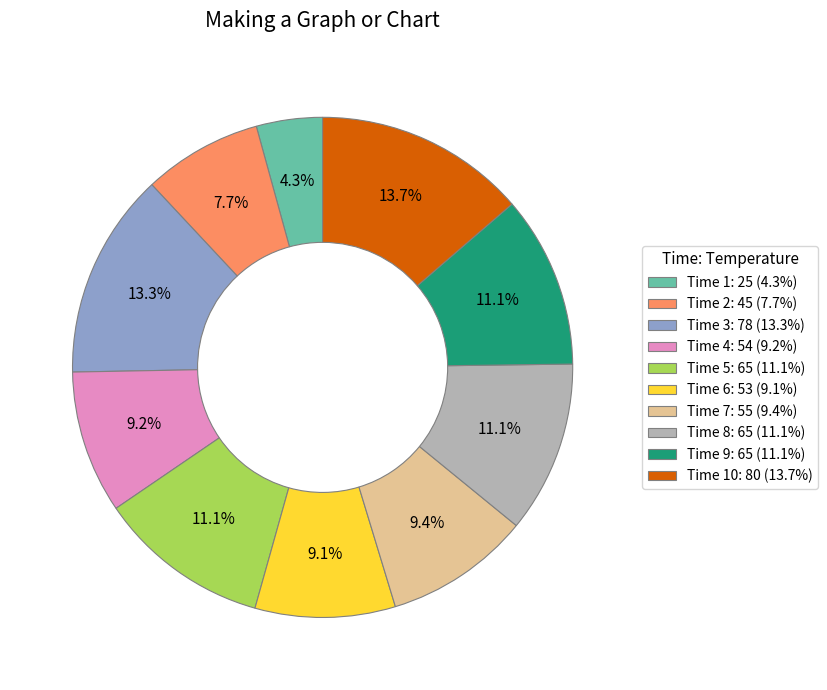

Is there a majority slice in this chart?

No